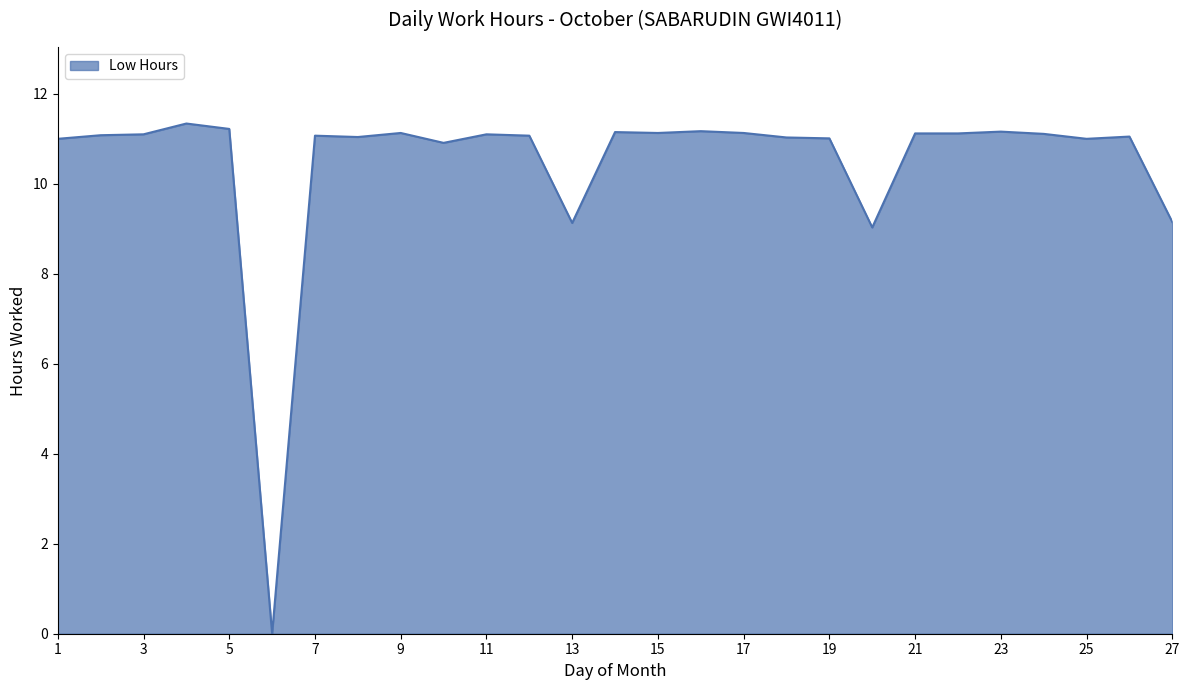

Count the number of categories in the chart.

27